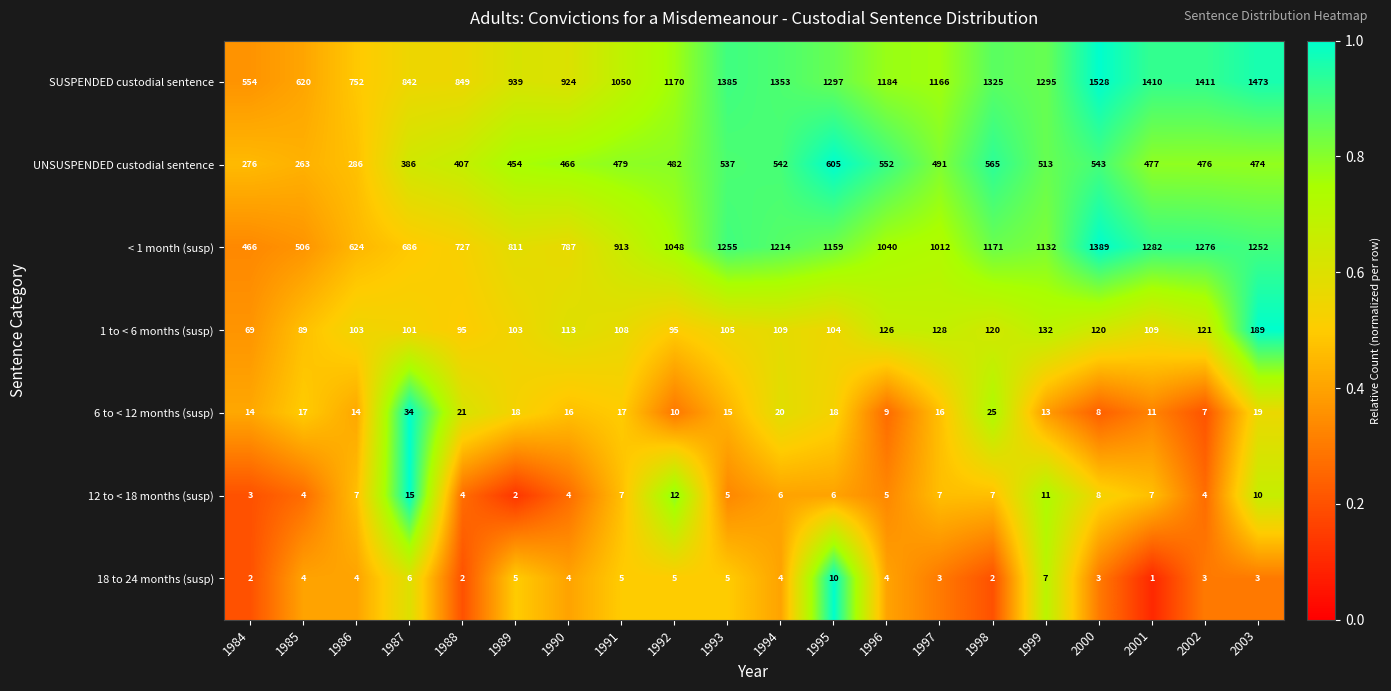

True or false: 6 to < 12 months (susp) has a value of 9 at 1996.

True